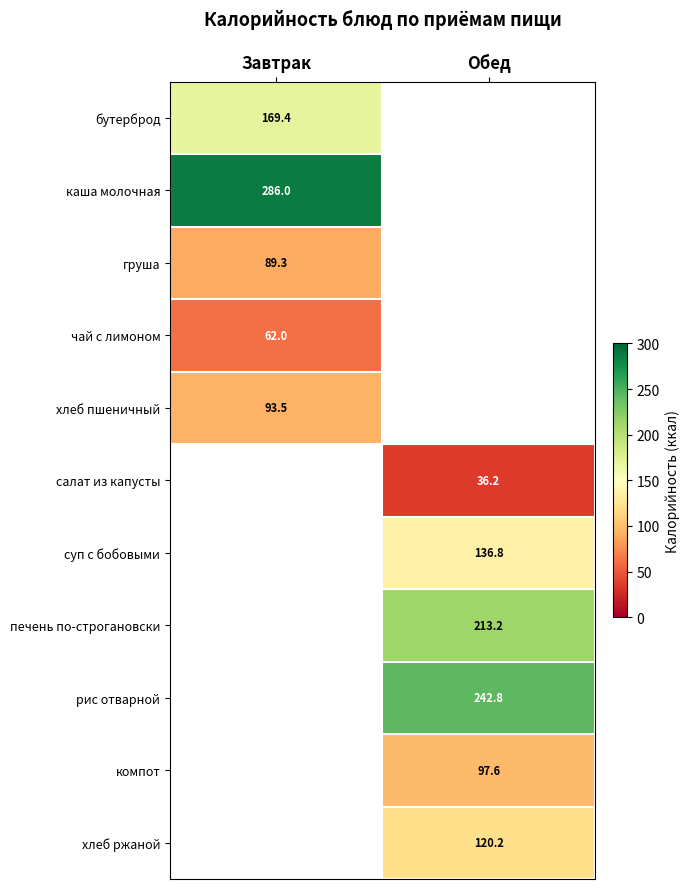

The рис отварной series shows 242.8 at Обед. True or false?

True